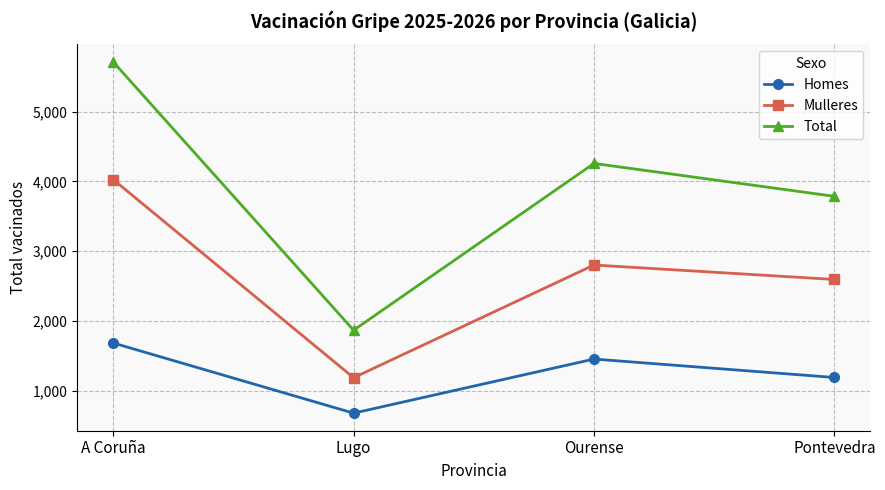

At which category is the sum across all series the highest?

A Coruña